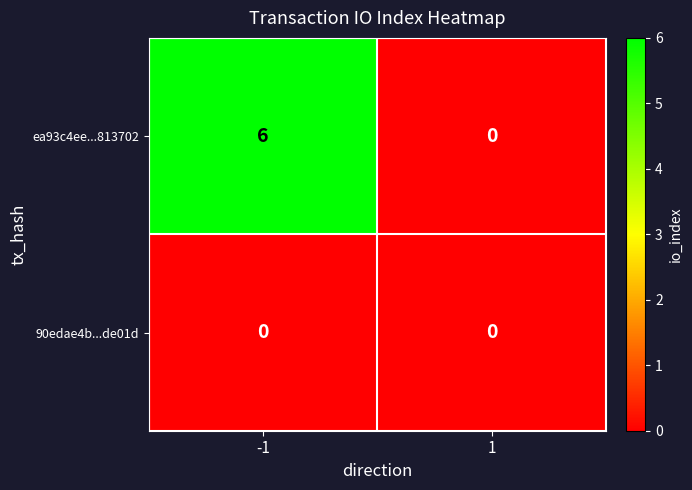

What is the sum of the ea93c4ee...813702 values at -1 and 1?

6